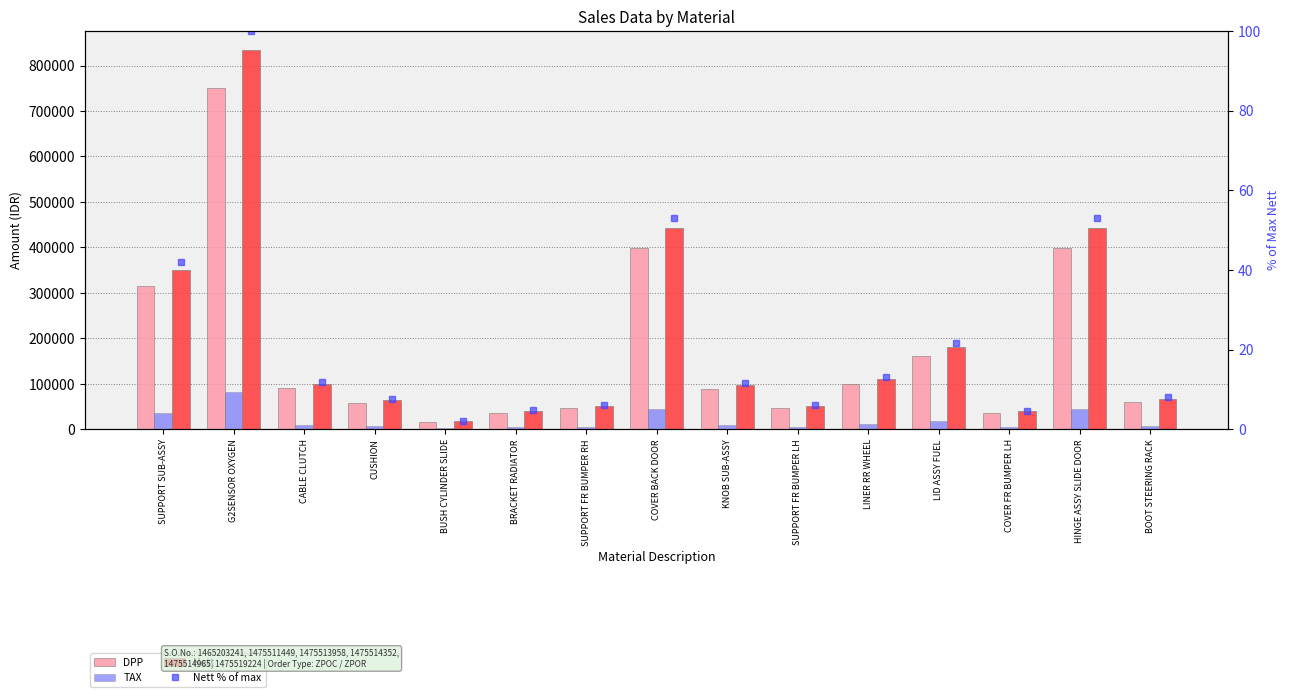

What are all the series names shown in the legend?

DPP, TAX, Nett, Nett % of max